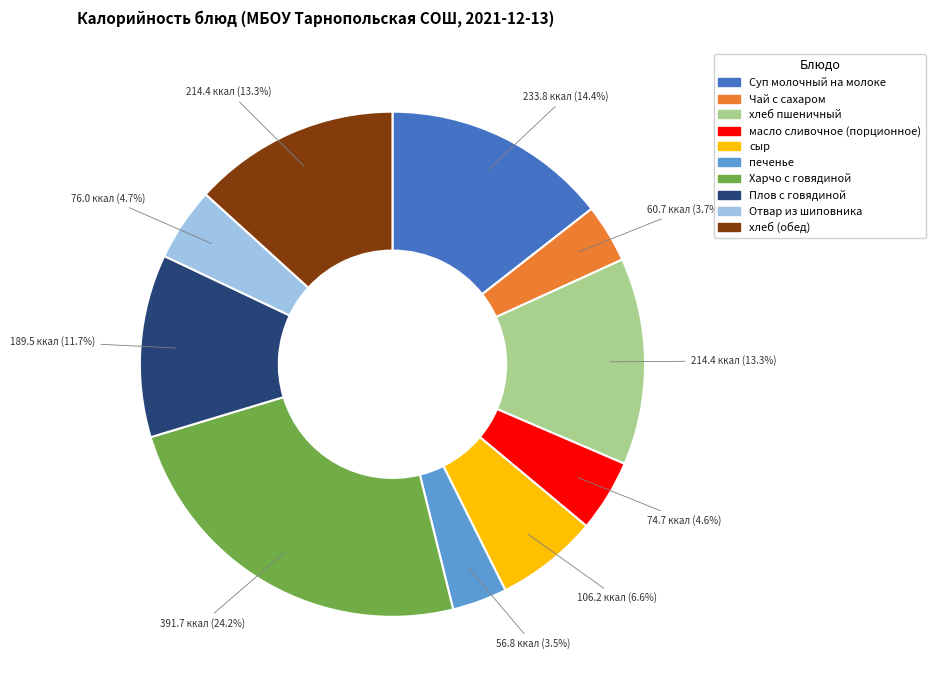

Approximately how many times larger is the value at хлеб (обед) compared to Плов с говядиной?

1.1